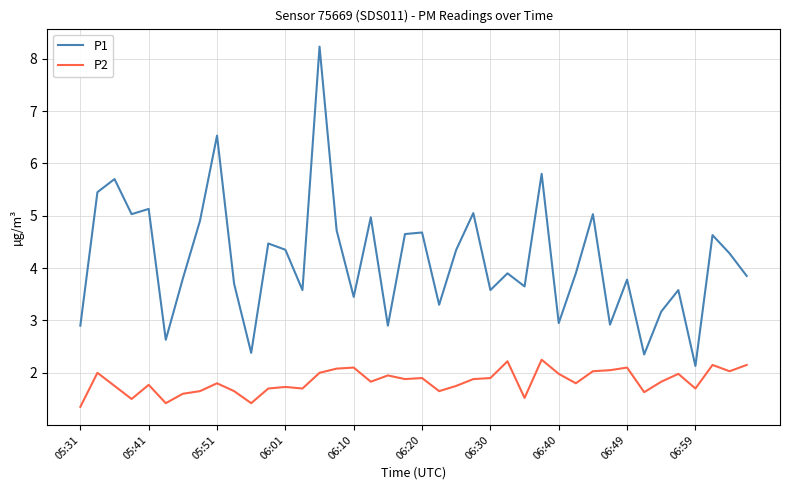

What is the minimum value for P2?

1.4